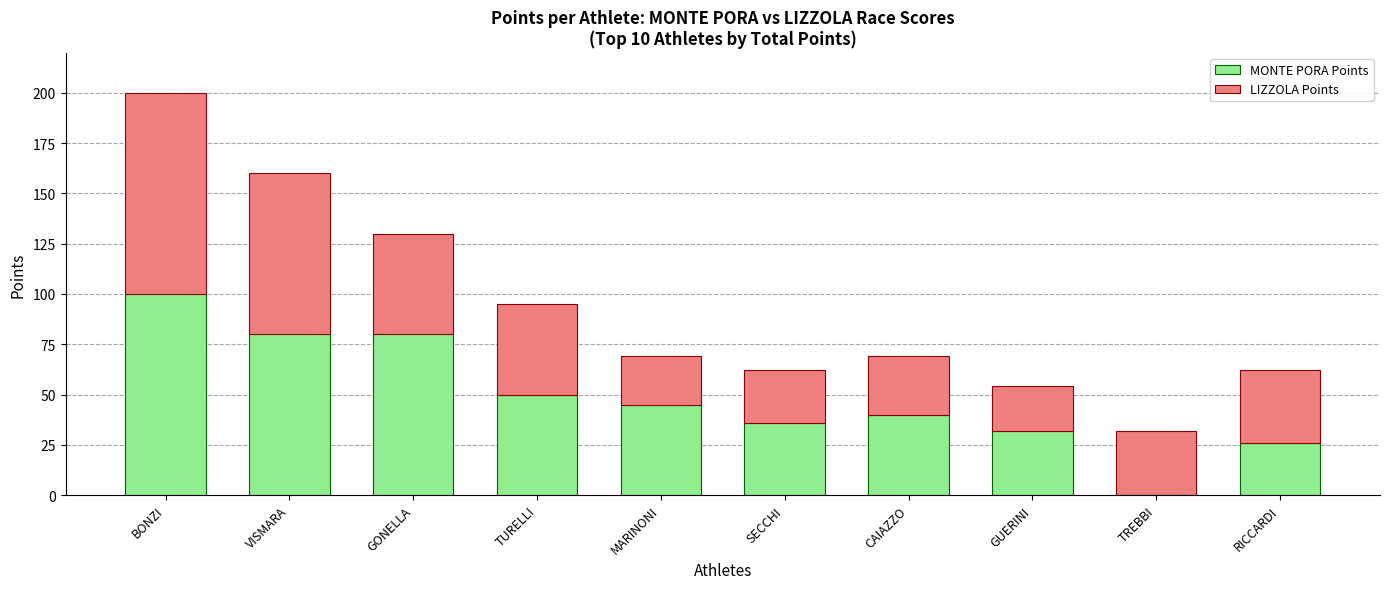

What is the sum of all MONTE PORA Points values?

489